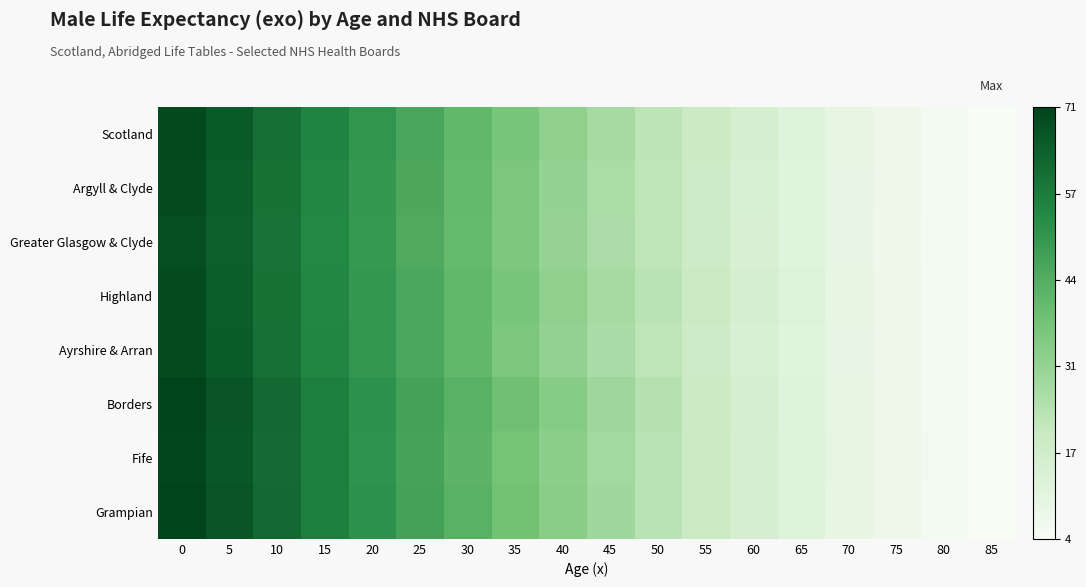

Reading left to right, extract all data points from this chart.

Scotland: 0=69.3	5=65.3	10=60.4	15=55.5	20=50.7	25=46.0	30=41.2	35=36.5	40=31.8	45=27.2	50=23.0	55=19.0	60=15.5	65=12.4	70=9.6	75=7.4	80=5.6	85=4.3
Argyll & Clyde: 0=68.6	5=64.6	10=59.7	15=54.8	20=50.0	25=45.2	30=40.5	35=35.7	40=31.0	45=26.6	50=22.3	55=18.5	60=15.0	65=12.1	70=9.5	75=7.2	80=5.5	85=4.2
Greater Glasgow & Clyde: 0=68.3	5=64.3	10=59.4	15=54.5	20=49.7	25=44.9	30=40.1	35=35.4	40=30.7	45=26.3	50=22.1	55=18.2	60=14.8	65=11.9	70=9.3	75=7.1	80=5.5	85=4.2
Highland: 0=68.7	5=64.6	10=59.7	15=54.8	20=50.1	25=45.7	30=41.1	35=36.4	40=31.7	45=27.4	50=23.1	55=19.2	60=15.7	65=12.5	70=9.7	75=7.3	80=5.6	85=4.0
Ayrshire & Arran: 0=68.9	5=64.9	10=60.0	15=55.0	20=50.3	25=45.5	30=40.8	35=36.0	40=31.3	45=26.7	50=22.3	55=18.5	60=15.0	65=12.1	70=9.5	75=7.2	80=5.5	85=4.2
Borders: 0=70.5	5=66.6	10=61.6	15=56.7	20=52.1	25=47.4	30=42.8	35=38.2	40=33.5	45=28.8	50=24.2	55=19.0	60=15.5	65=12.4	70=9.6	75=7.4	80=5.6	85=4.3
Fife: 0=70.1	5=66.2	10=61.3	15=56.4	20=51.6	25=46.8	30=42.0	35=37.2	40=32.5	45=27.8	50=23.4	55=19.5	60=15.9	65=12.6	70=9.9	75=7.4	80=5.7	85=4.1
Grampian: 0=70.7	5=66.6	10=61.7	15=56.8	20=52.1	25=47.3	30=42.6	35=37.9	40=33.2	45=28.6	50=23.1	55=19.2	60=15.7	65=12.5	70=9.7	75=7.3	80=5.6	85=4.0